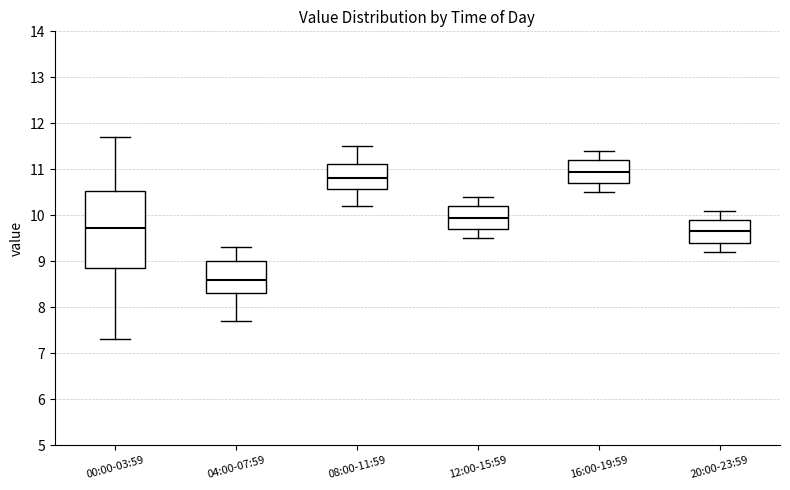

Which box is the tallest, from its lower edge to its upper edge?

00:00-03:59